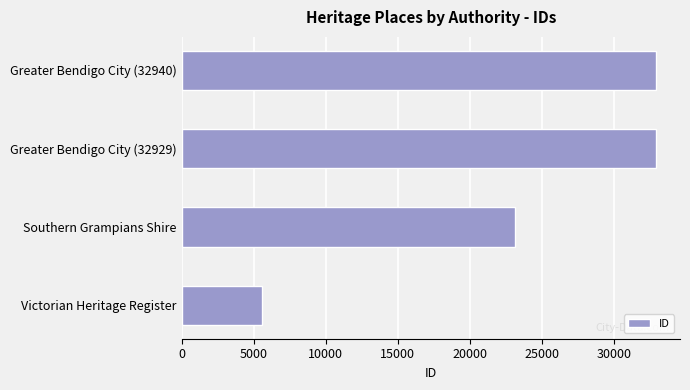

What is the change in value from Southern Grampians Shire to Greater Bendigo City (32940)?

+9820